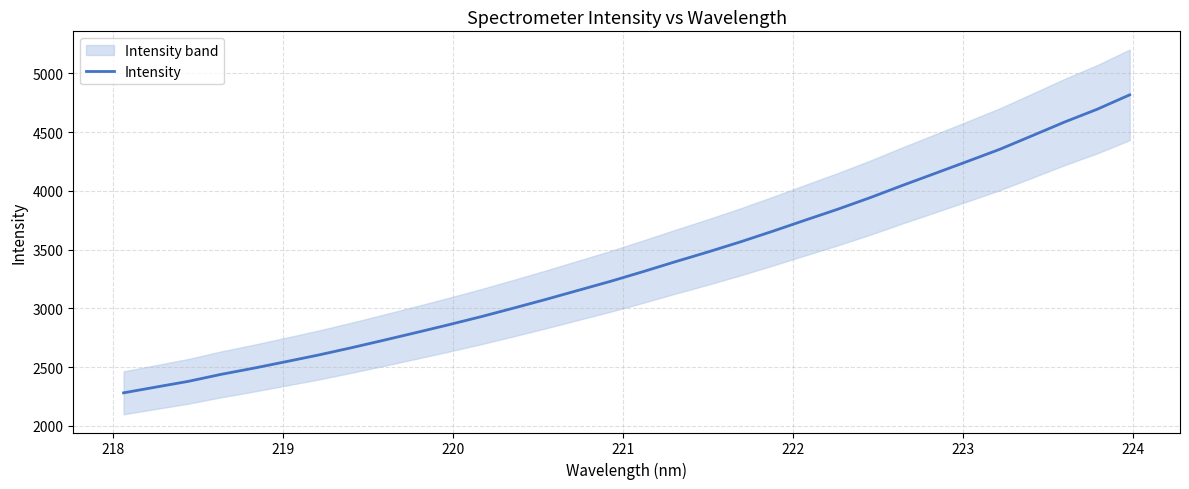

The value at 18 is 1181.7. True or false?

False